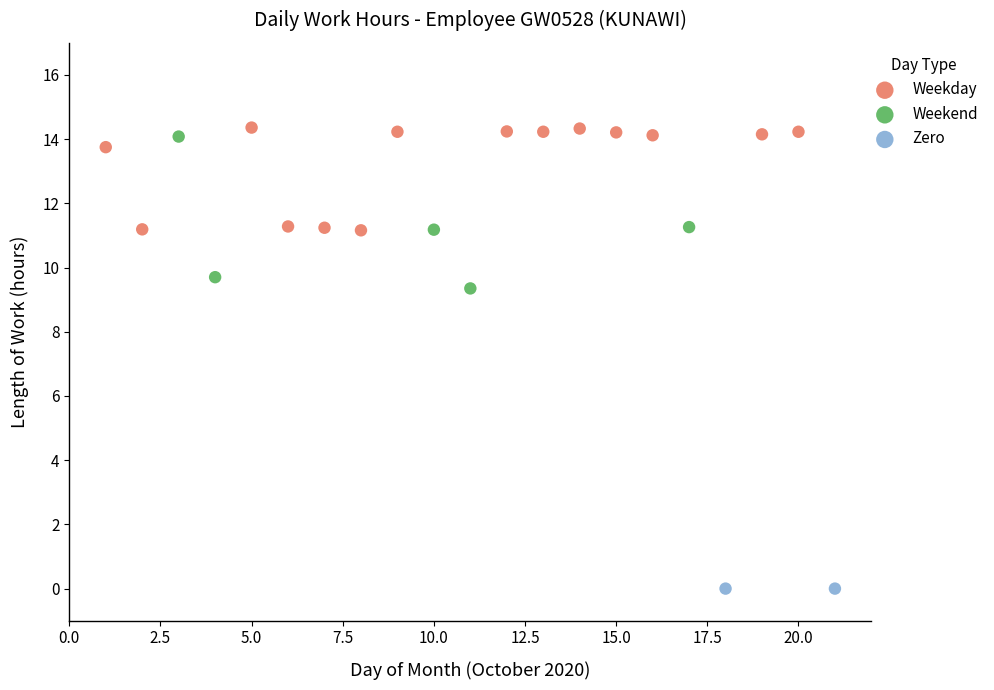

Which series contains the highest Y value?

Weekday